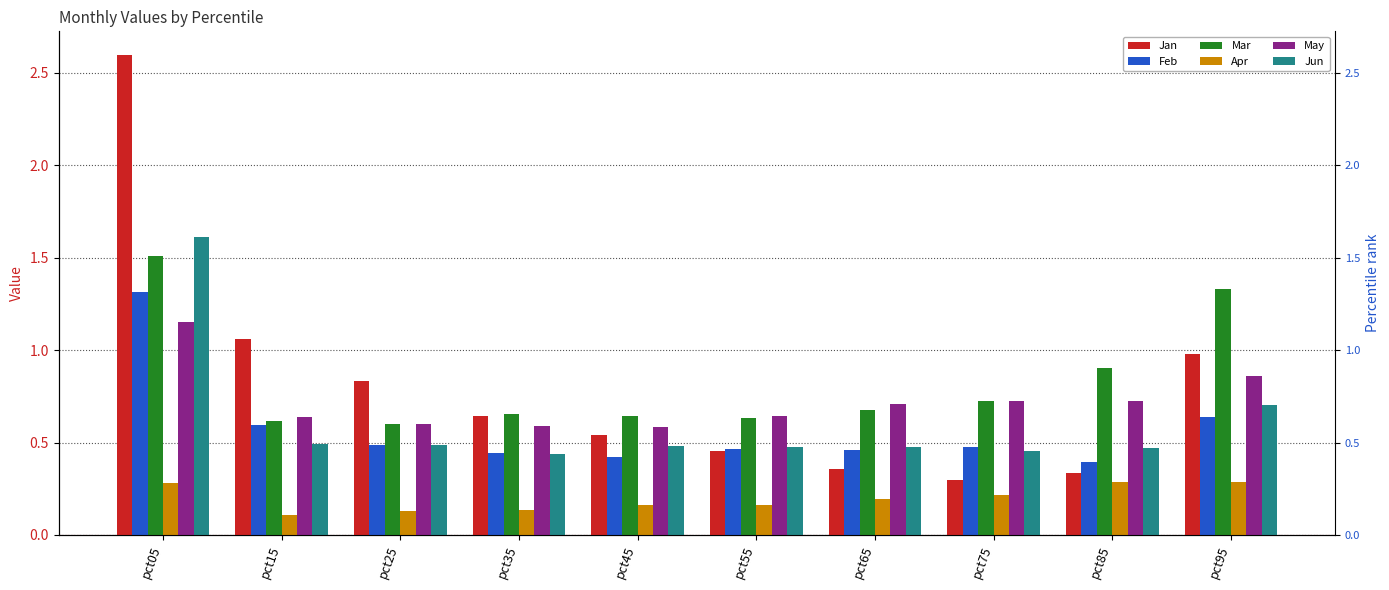

What is the difference between the highest and lowest values at pct95?

1.0